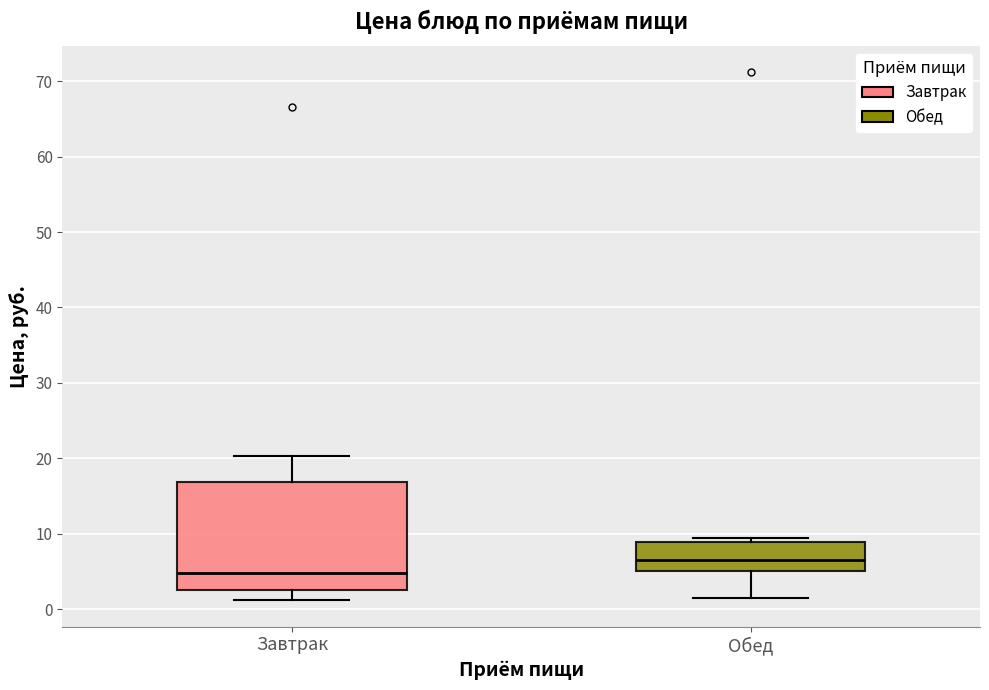

Where does the lower whisker of the box for Обед end on the y-axis? The values are not printed on the chart, so give them approximately, as read against the axis.

1